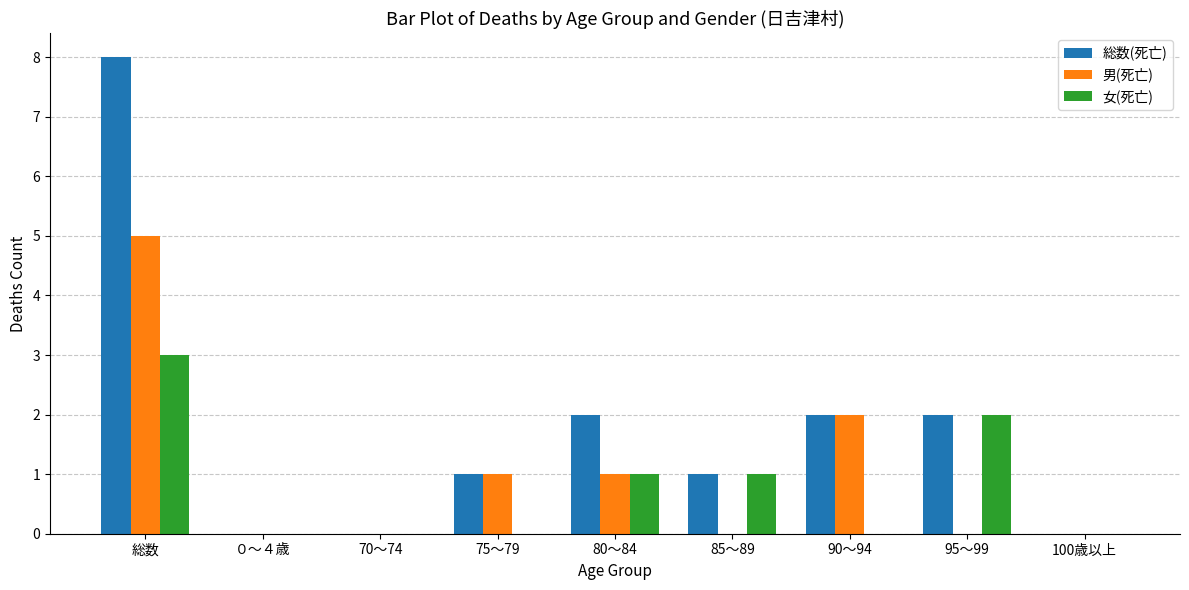

Which series has the largest total across all categories?

総数(死亡)